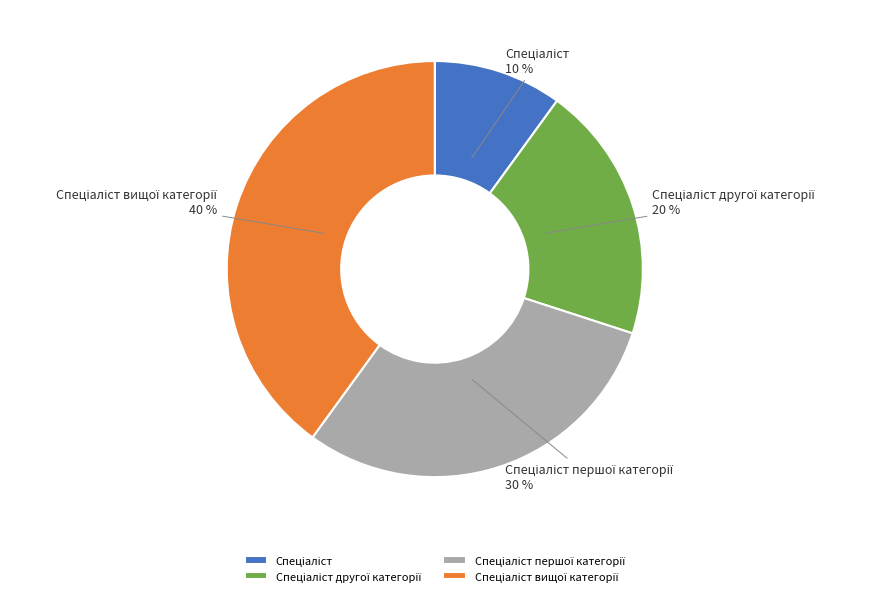

Is there any slice that represents more than half of the pie?

No